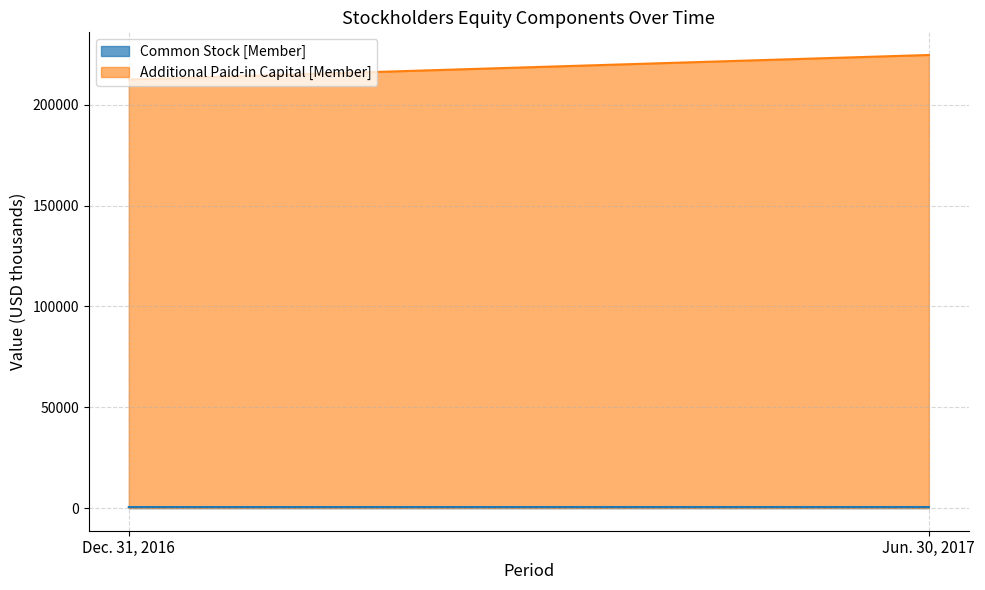

How many data points does each series have?

2